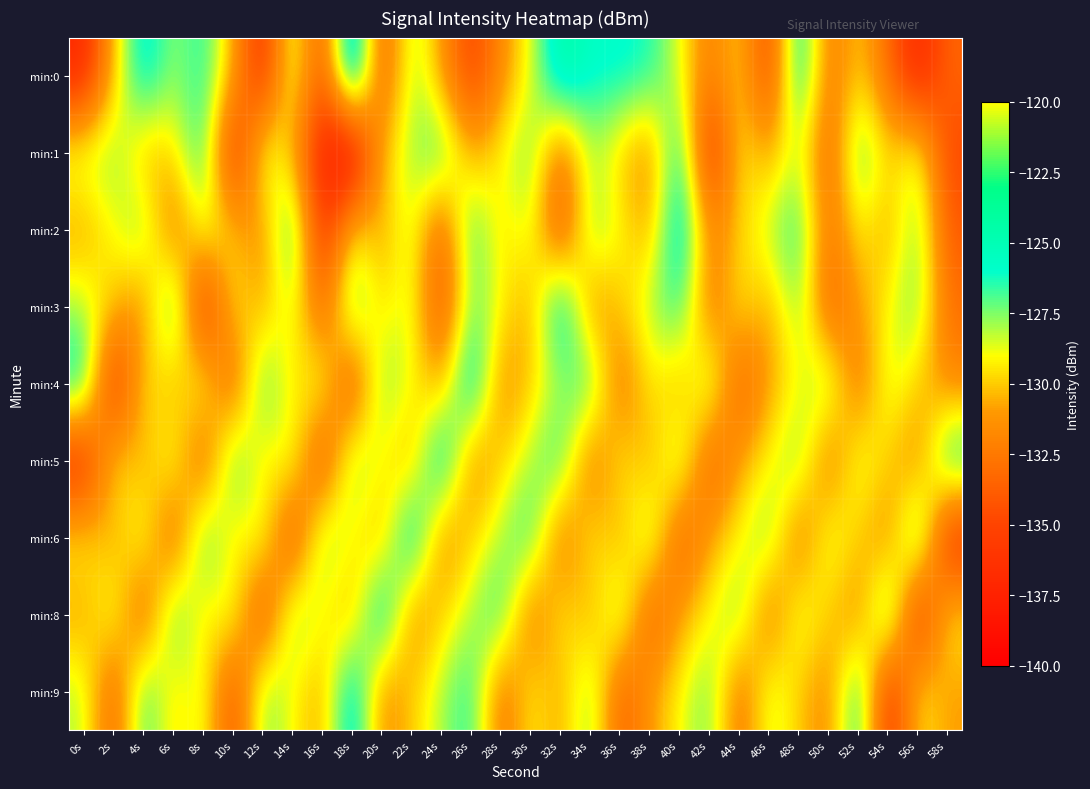

How many distinct data groups are displayed?

9